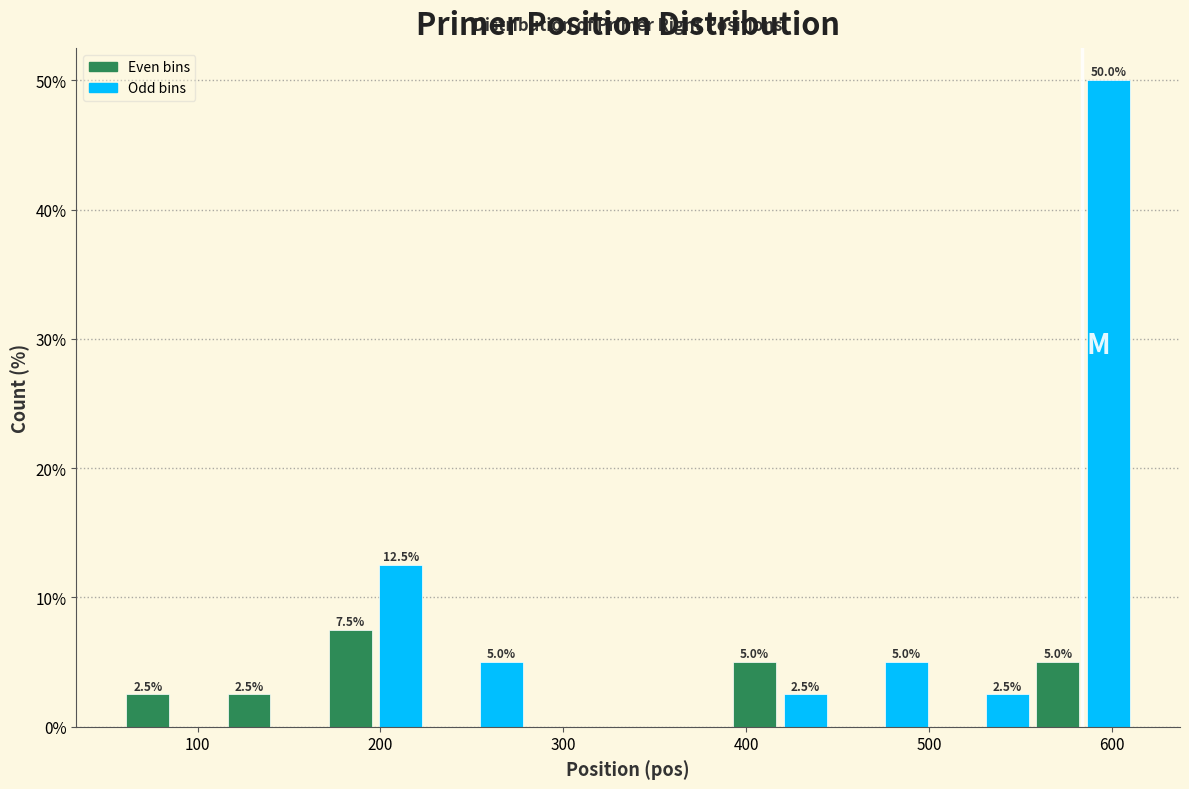

Around what value on the x-axis is the tallest bar? Give the approximate position of its centre, as read against the axis.

600